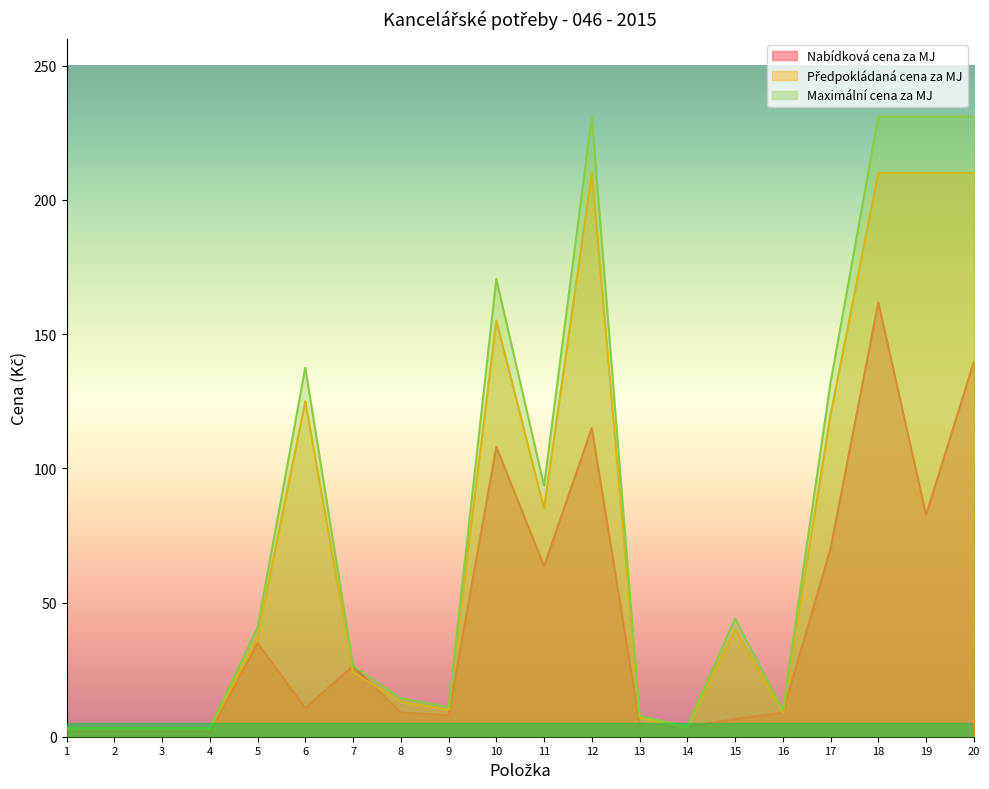

Where do Nabídková cena za MJ and Předpokládaná cena za MJ first cross each other?

6 and 7